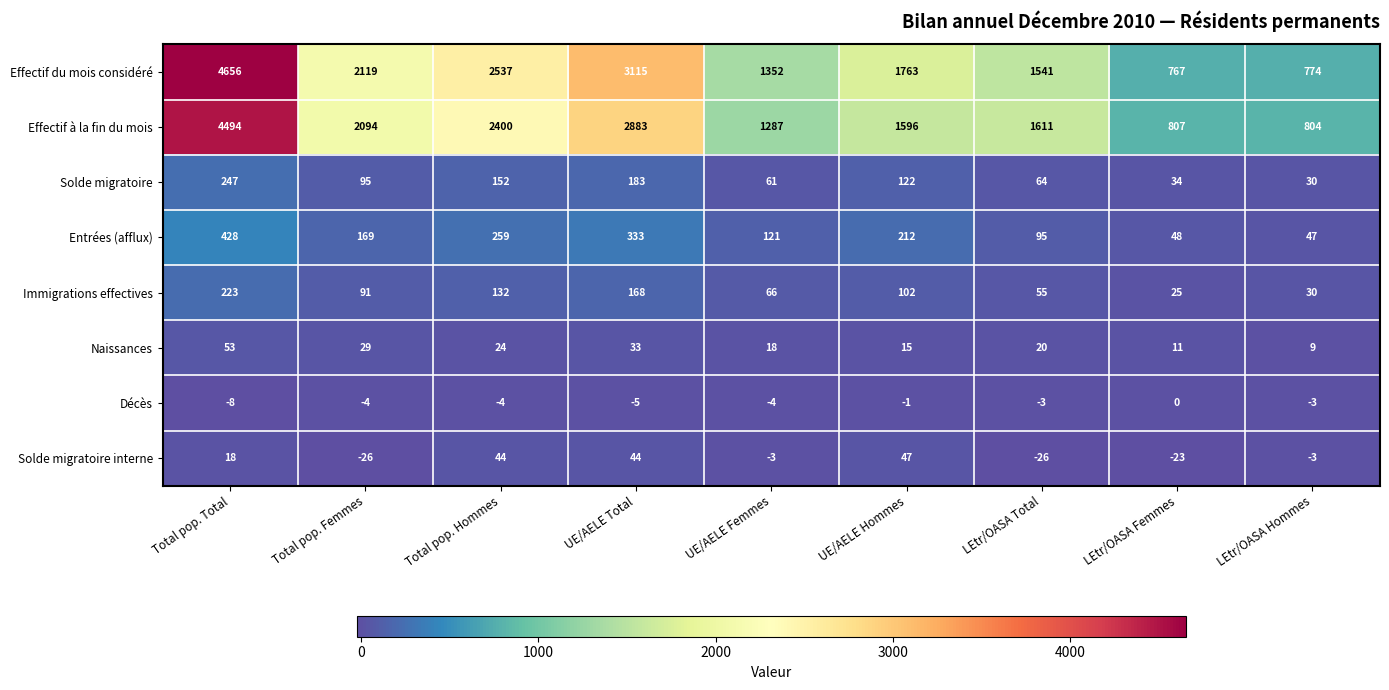

At which category does the chart reach its peak across all series?

Total pop. Total